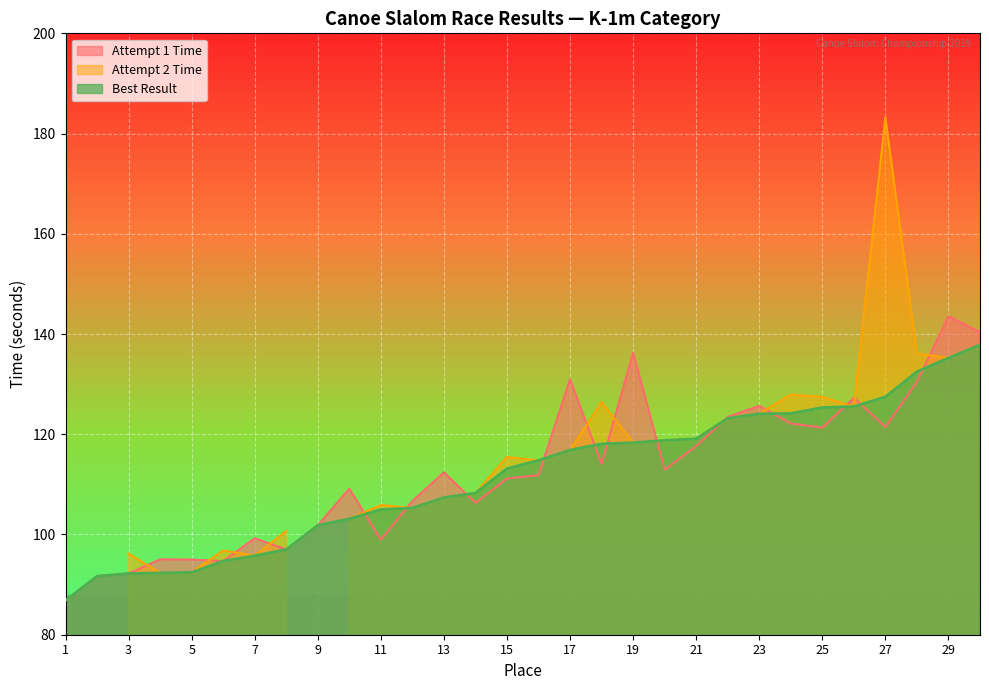

What is the maximum value for Best Result?

137.8